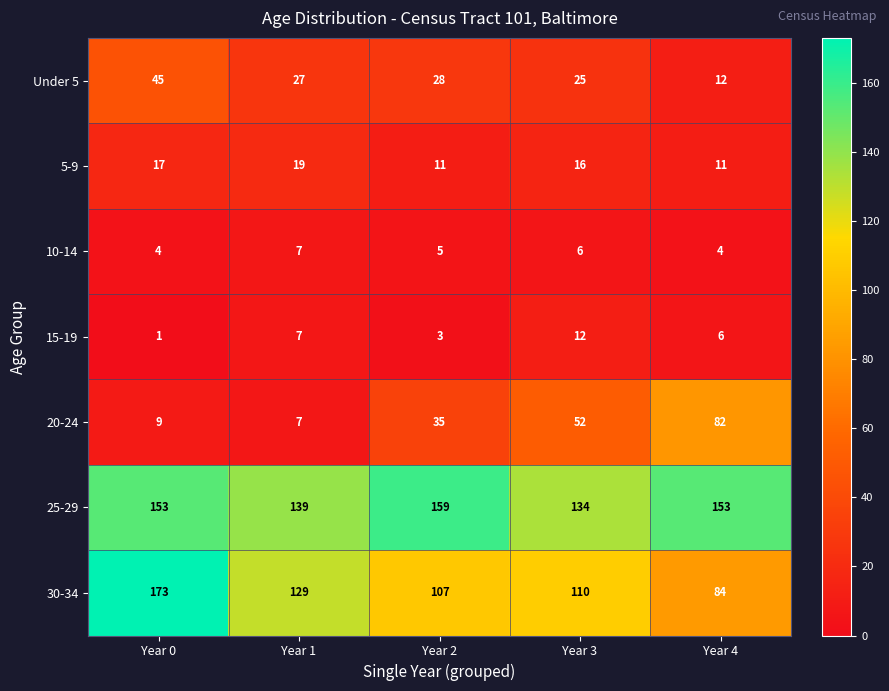

List the labels in order of 15-19 value, largest first.

Year 3, Year 1, Year 4, Year 2, Year 0